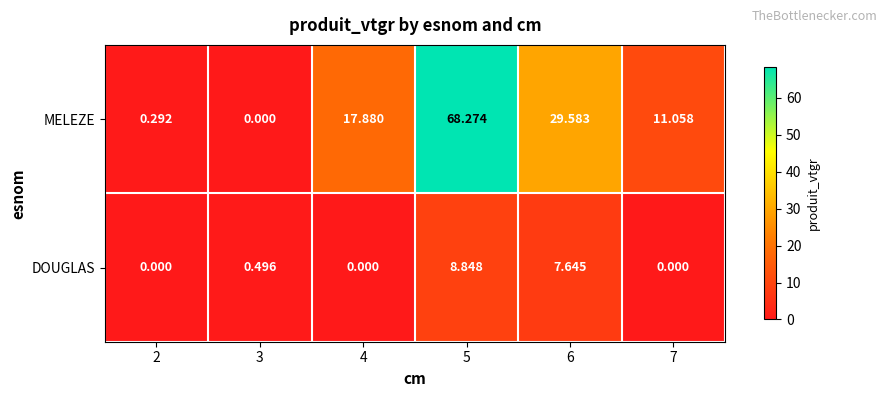

Rank the series at 2 from lowest to highest value.

DOUGLAS, MELEZE